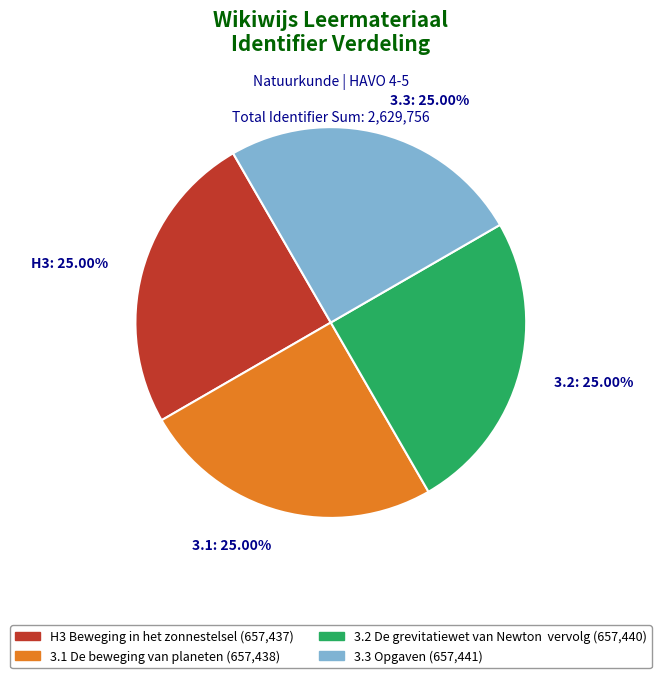

Does 3.1 De beweging van planeten account for over 50% of the chart?

No